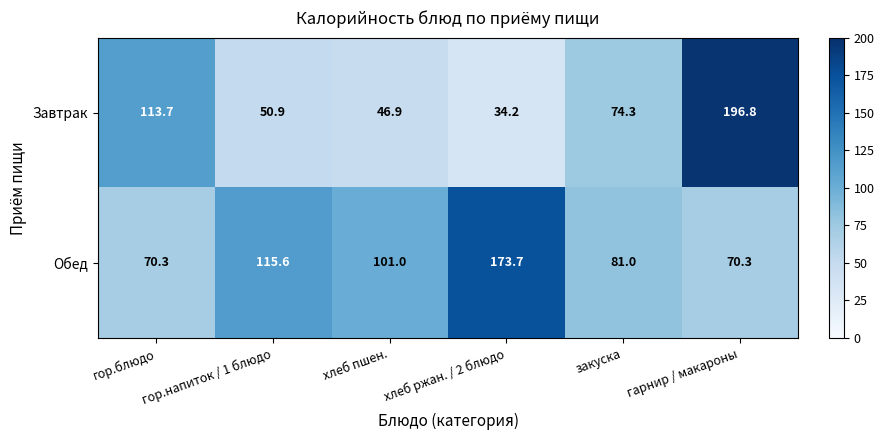

Which series has the largest total across all categories?

Обед